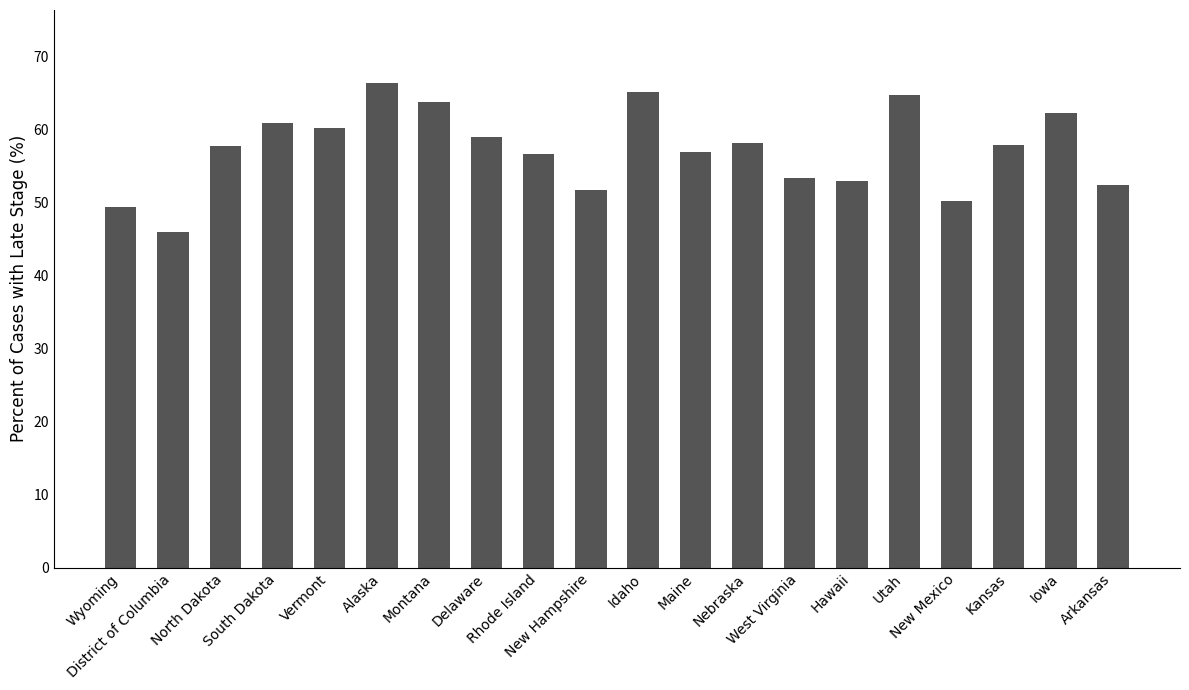

What is the greatest value displayed?

66.4